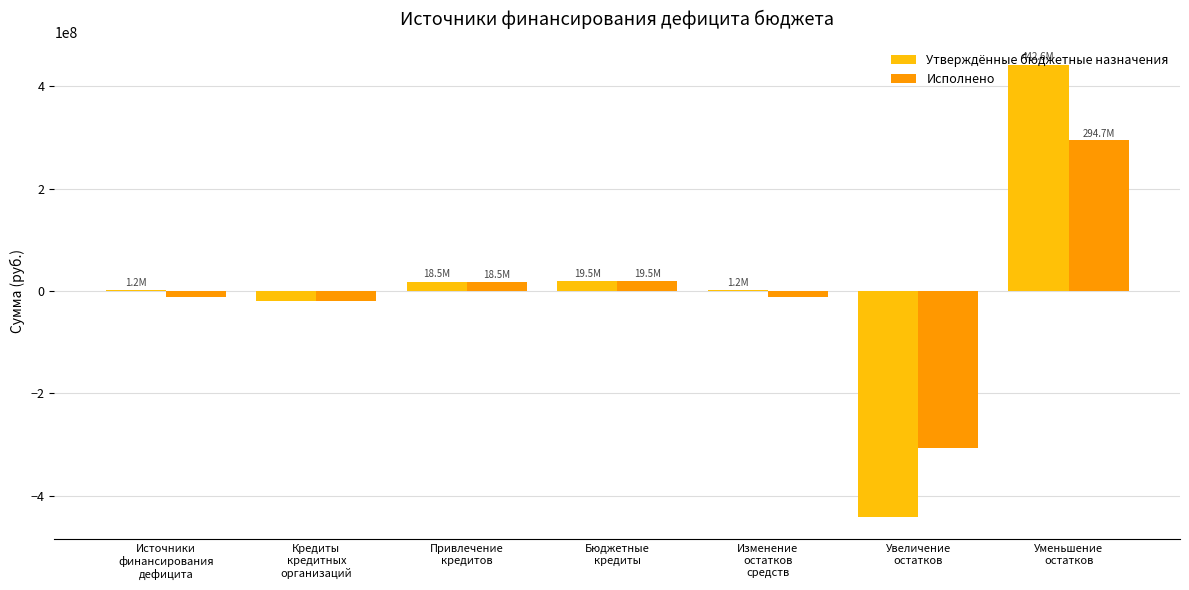

The value of Исполнено at Увеличение
остатков is -73565407.9. True or false?

False